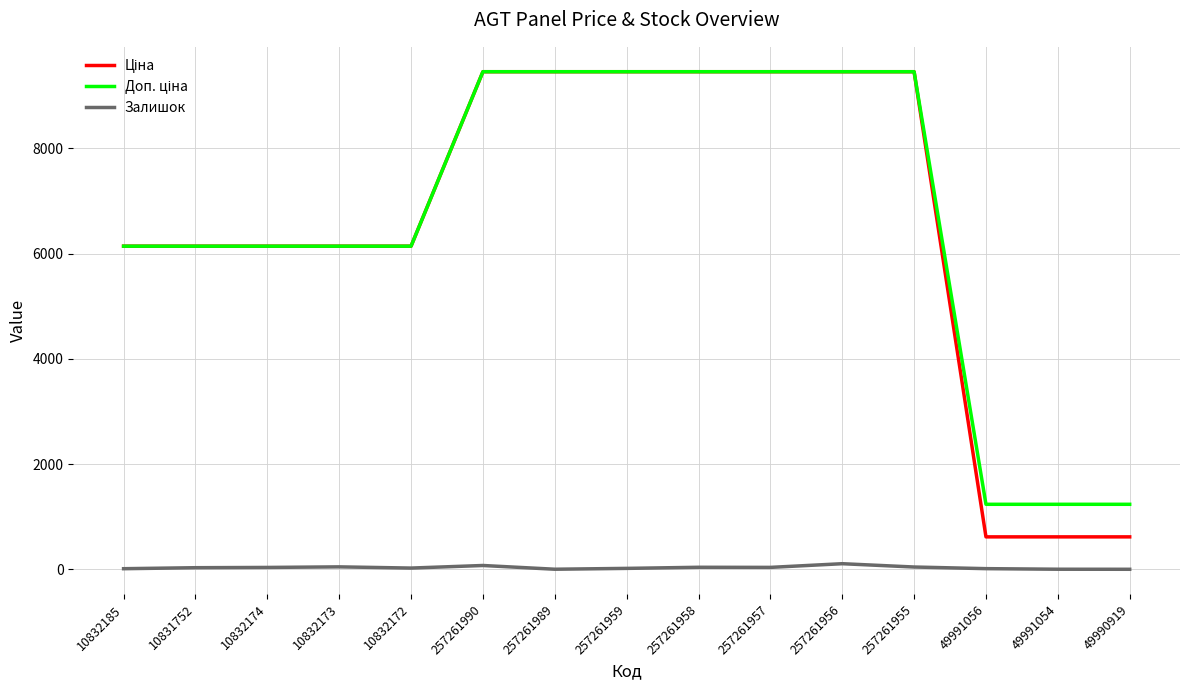

True or false: Залишок has a value of 20.0 at 257261959.

True